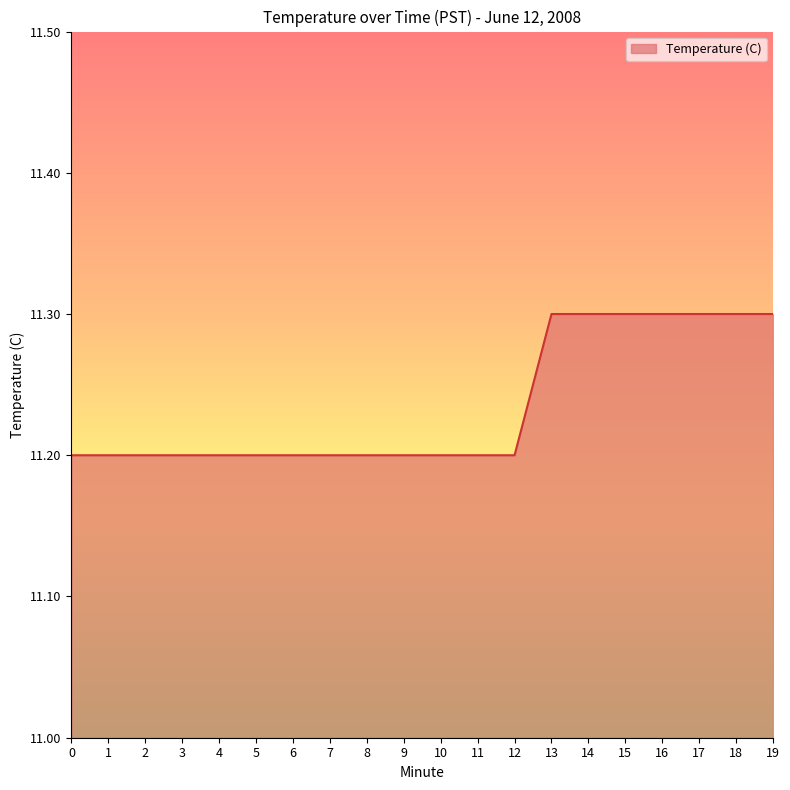

Which has a higher value, 11 or 3?

11